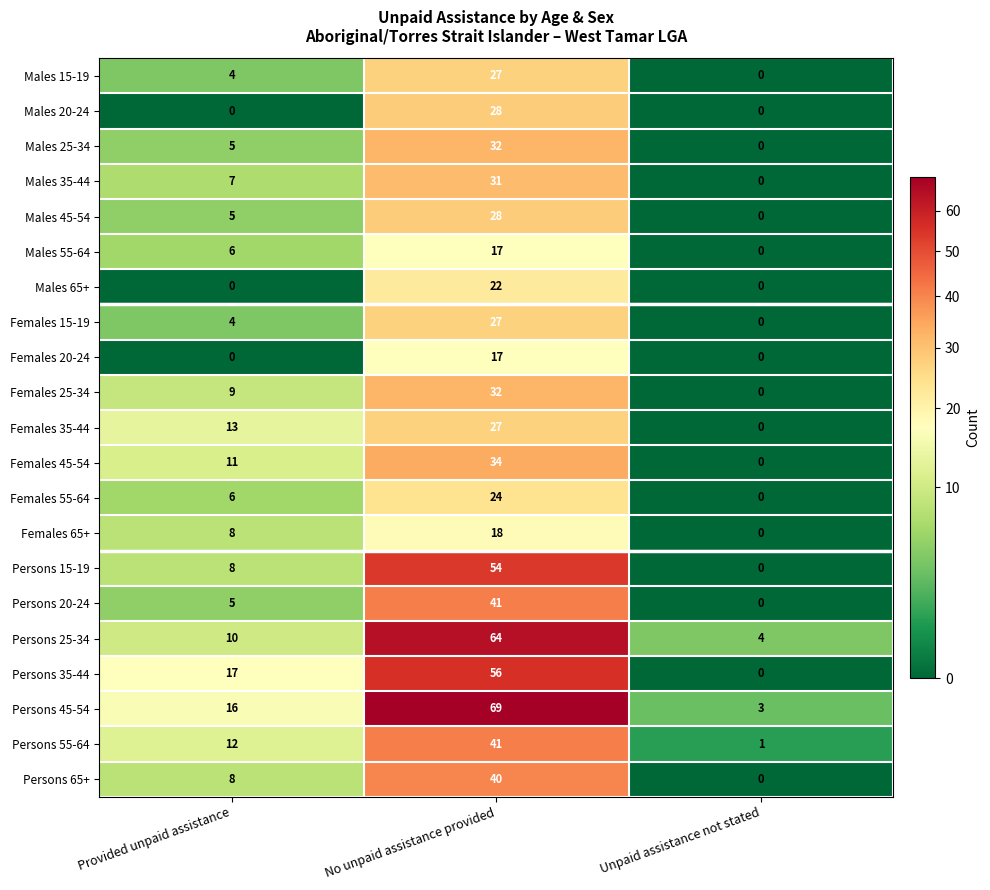

The value of Persons 20-24 at Unpaid assistance not stated is -13. True or false?

False